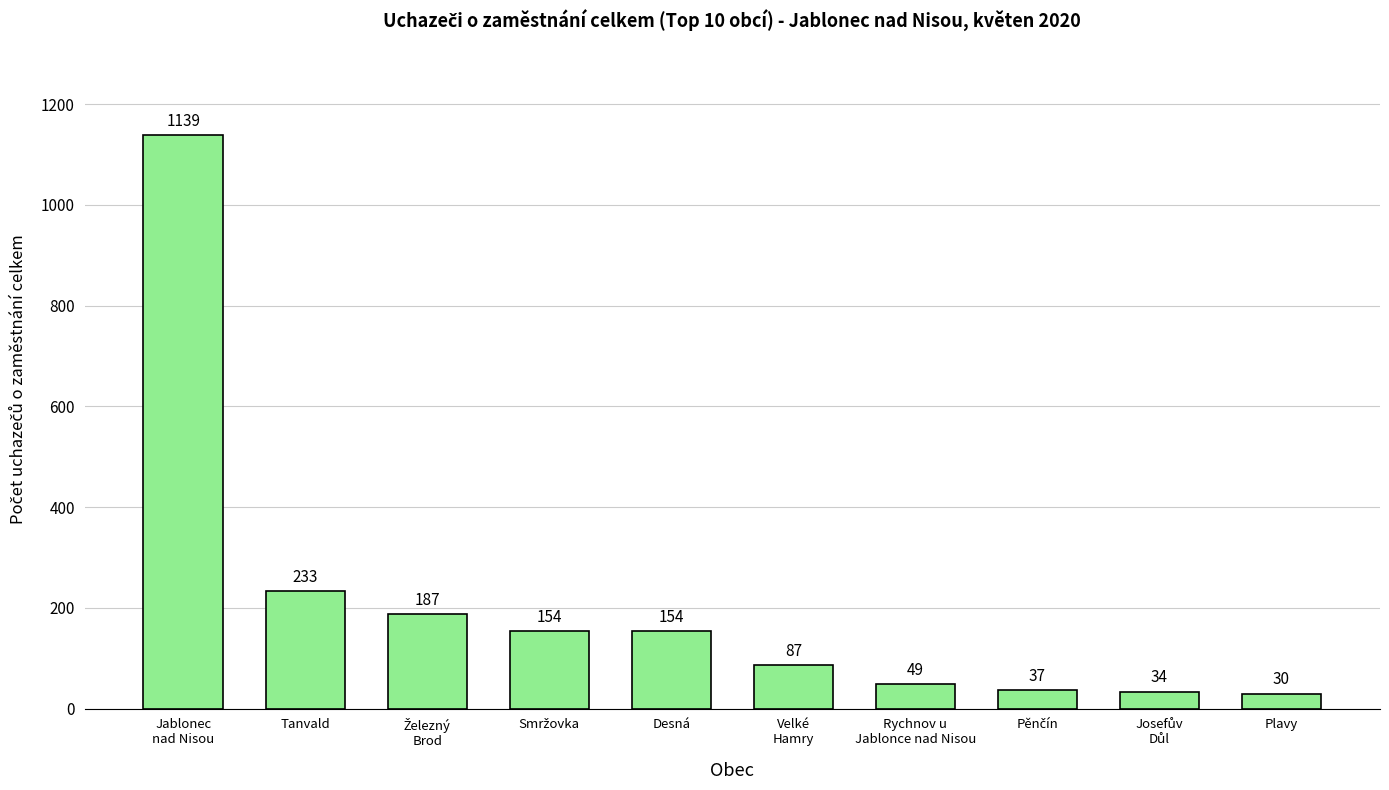

The value at Tanvald is 233. True or false?

True